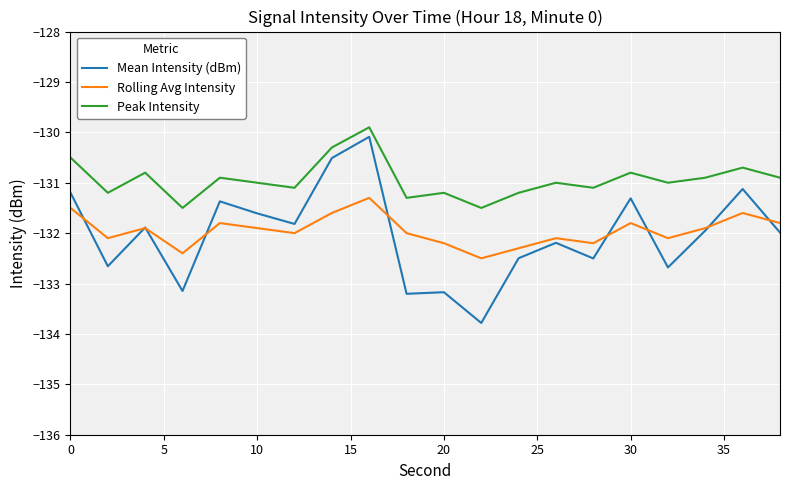

How many lines are shown in the chart?

3